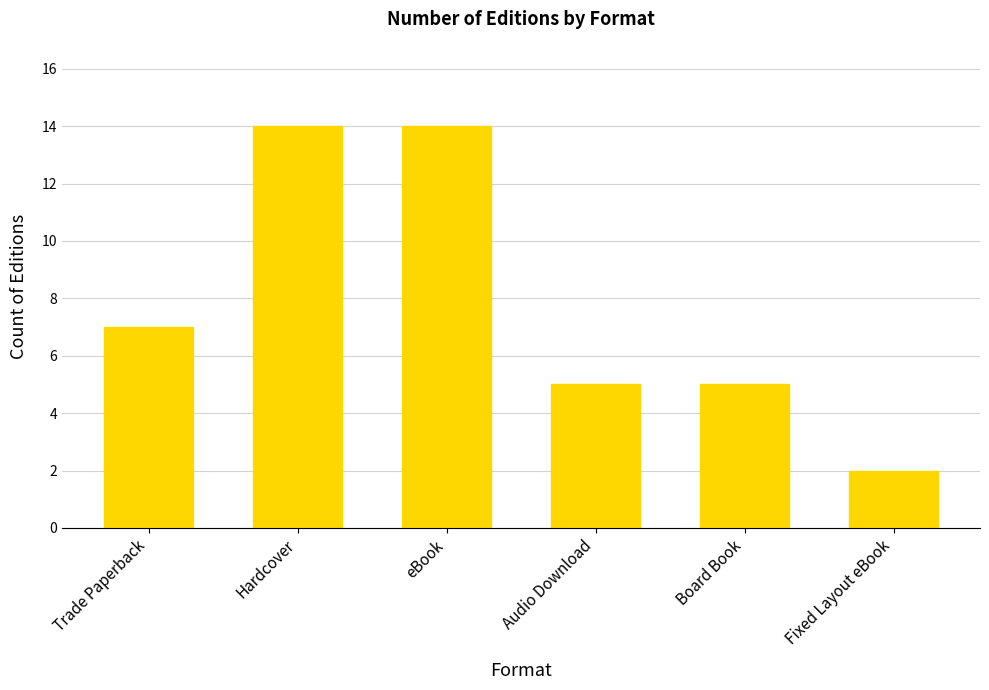

How many values are below 7?

3